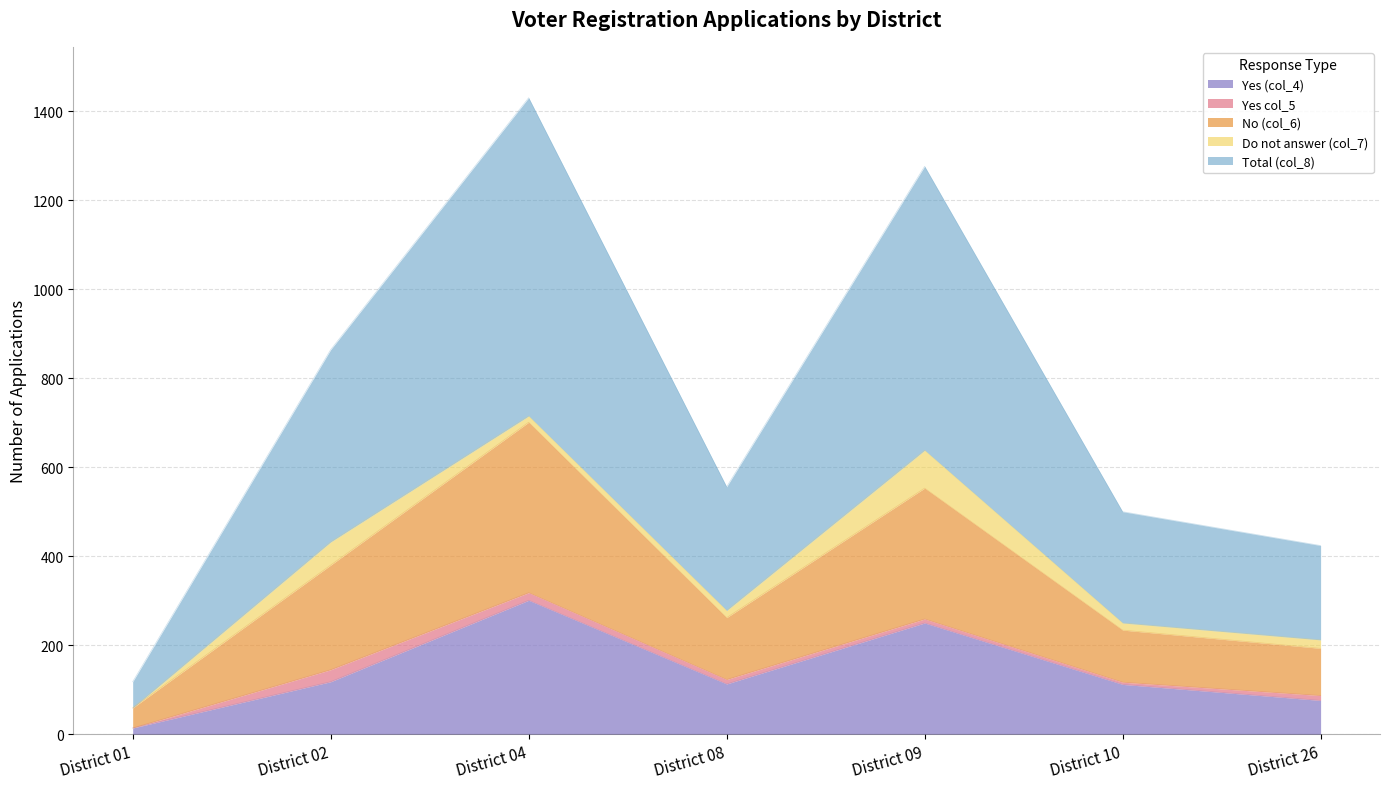

What is the average value of the Yes (col_4) series?

141